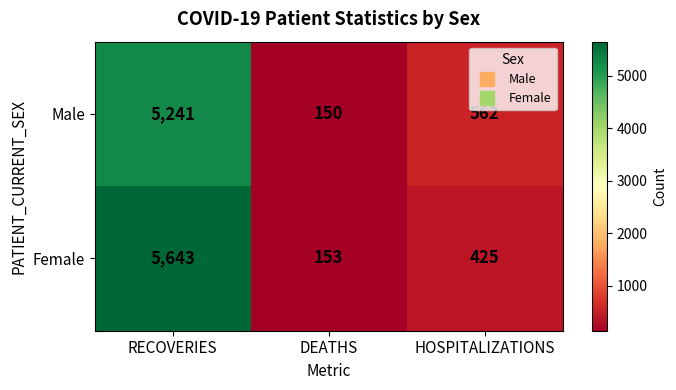

What is the difference between the maximum and minimum values in the Female series?

5490